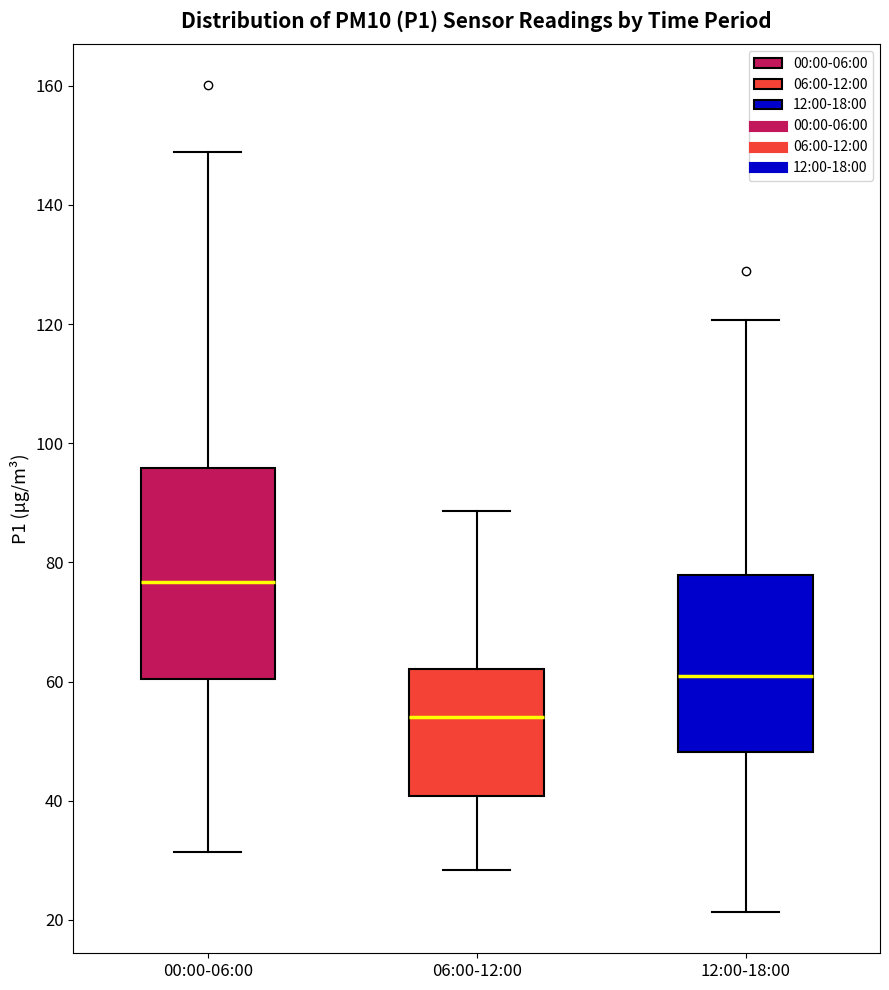

Reading left to right, transcribe this box plot: for each box, give where its median line is, the range the box spans, and where its two whiskers end, as read against the y-axis. The values are not printed on the chart, so give them approximately, as read against the axis.

00:00-06:00: median 76, box 60 to 96, whiskers 32 to 148
06:00-12:00: median 54, box 40 to 62, whiskers 28 to 88
12:00-18:00: median 60, box 48 to 78, whiskers 22 to 120